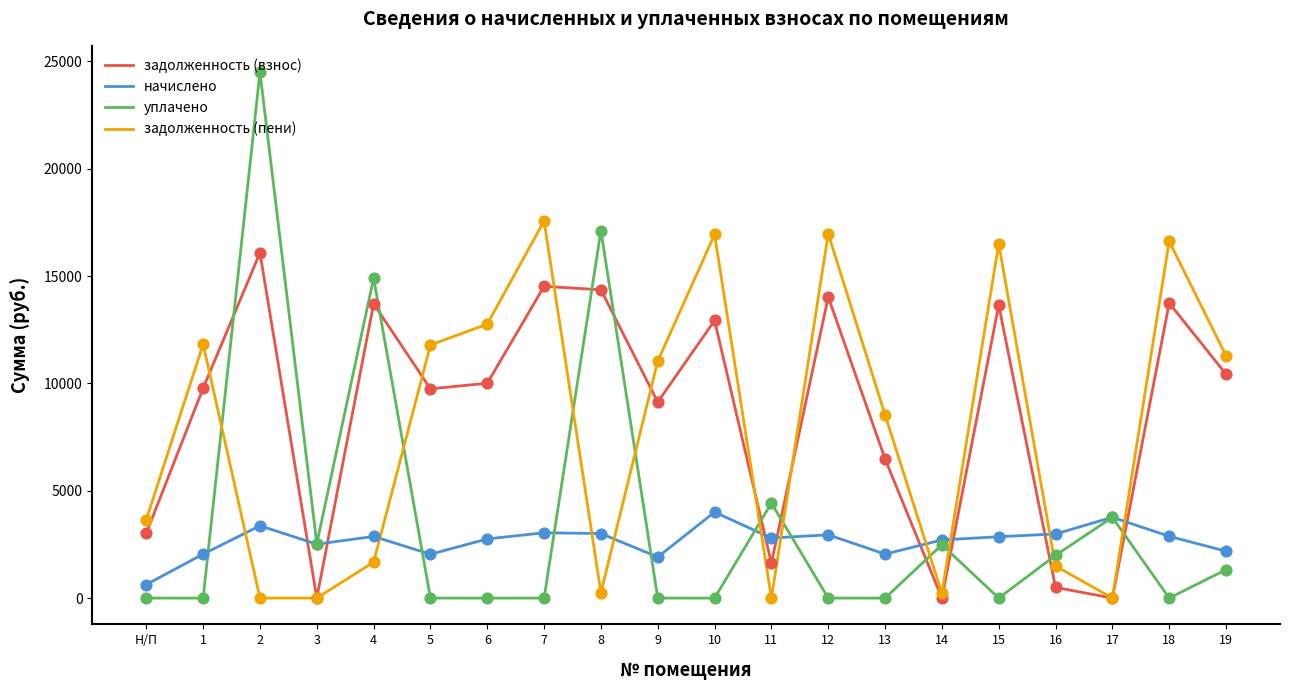

What are all the series names shown in the legend?

задолженность (взнос), начислено, уплачено, задолженность (пени)